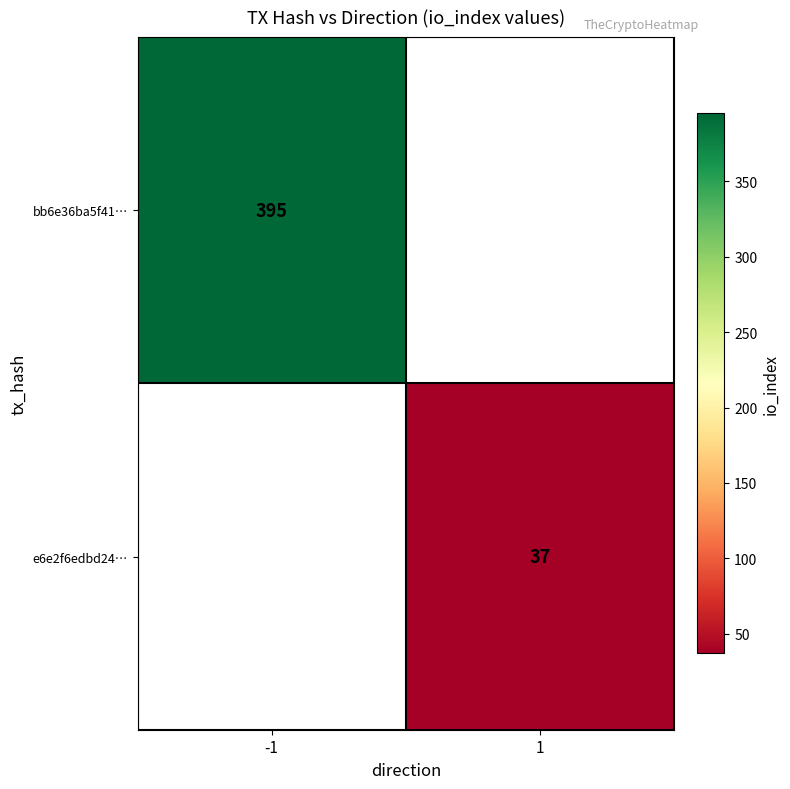

The value of bb6e36ba5f41… at -1 is 181. True or false?

False